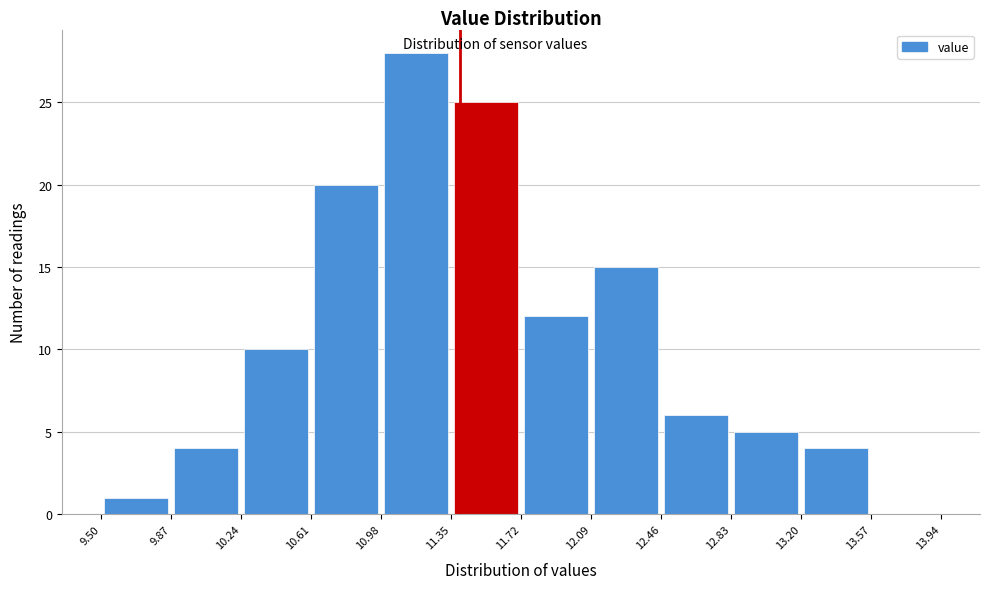

What is the height of the bar covering 12.09 to 12.46 on the x-axis? The values are not printed on the chart, so give them approximately, as read against the axis.

15